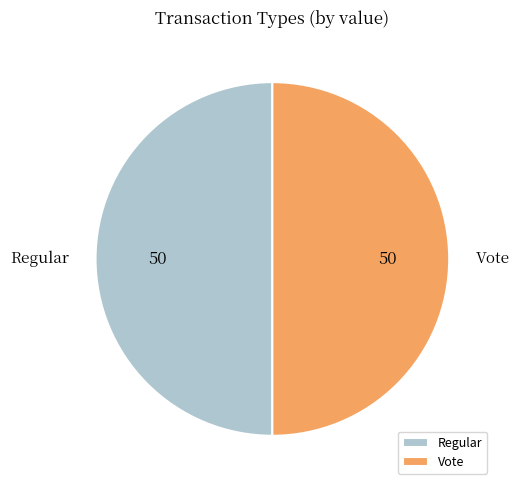

Approximately how many times larger is the value at Regular compared to Vote?

1.0